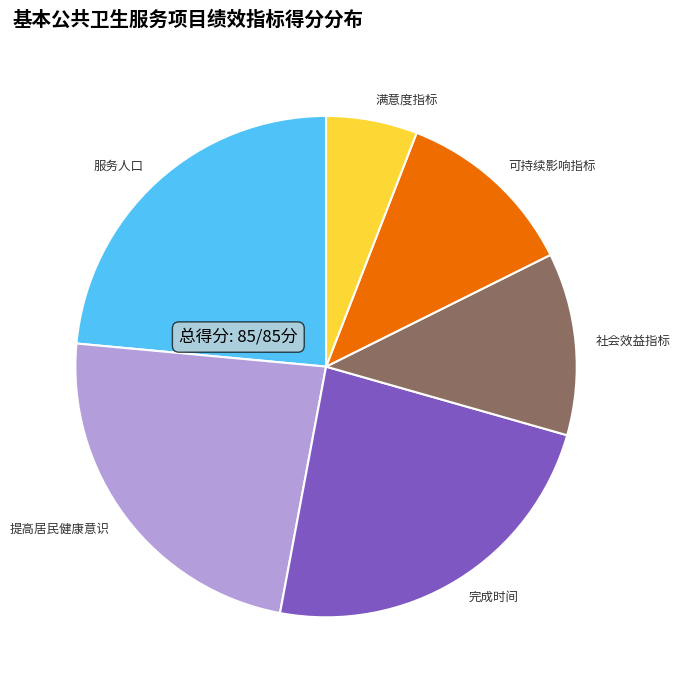

The 可持续影响指标 slice represents 12% of the pie. True or false?

True